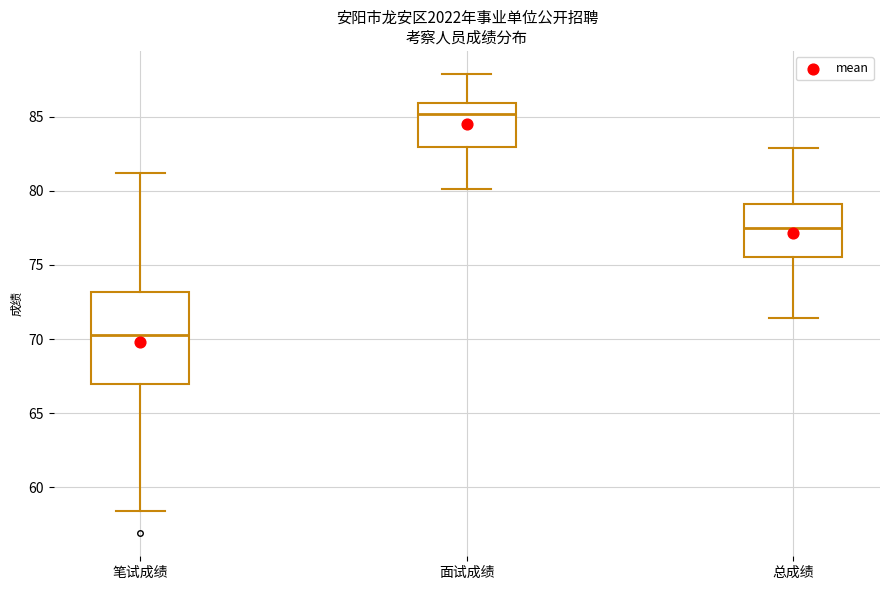

Reading left to right, transcribe this box plot: for each box, give where its median line is, the range the box spans, and where its two whiskers end, as read against the y-axis. The values are not printed on the chart, so give them approximately, as read against the axis.

笔试成绩: median 70.5, box 67.0 to 73.0, whiskers 58.5 to 81.0
面试成绩: median 85.0, box 83.0 to 86.0, whiskers 80.0 to 88.0
总成绩: median 77.5, box 75.5 to 79.0, whiskers 71.5 to 83.0